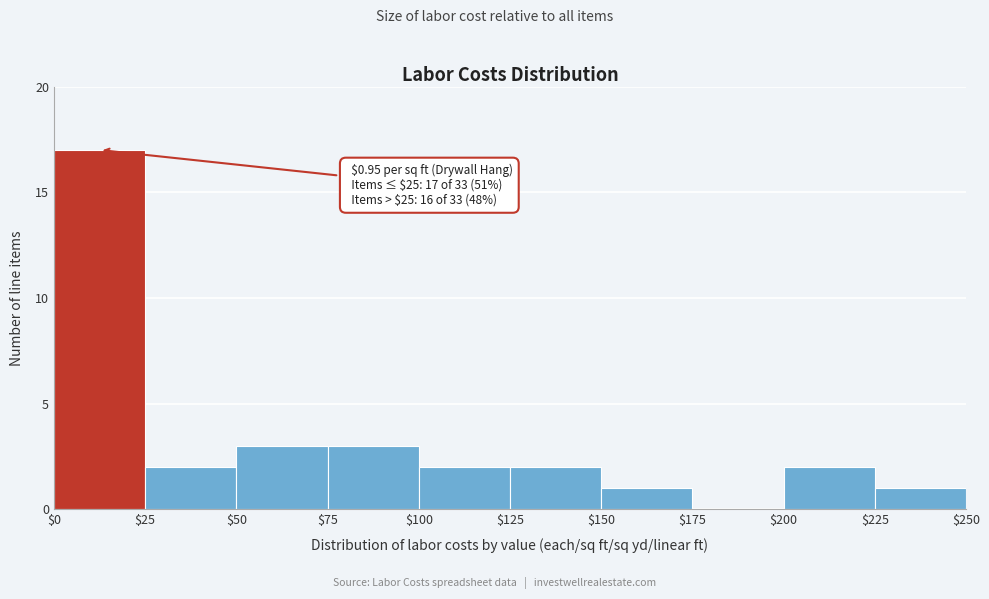

Which range on the x-axis has the tallest bar?

$0 to $25